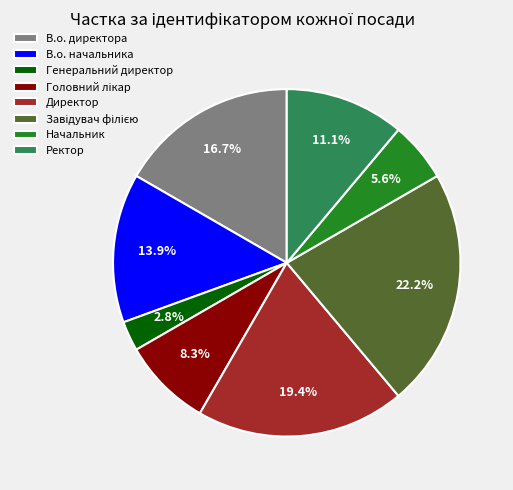

Approximately how many times larger is the value at Директор compared to Начальник?

3.5